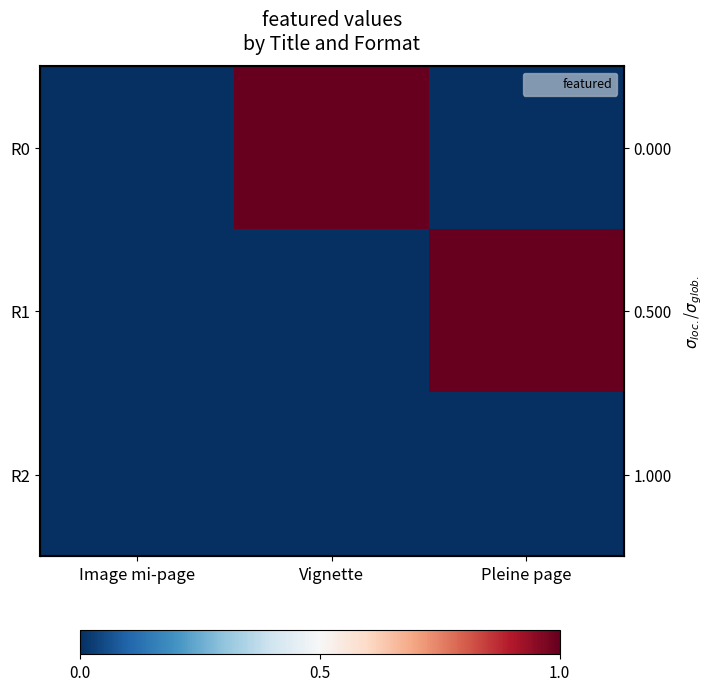

Which series has the largest total across all categories?

R0